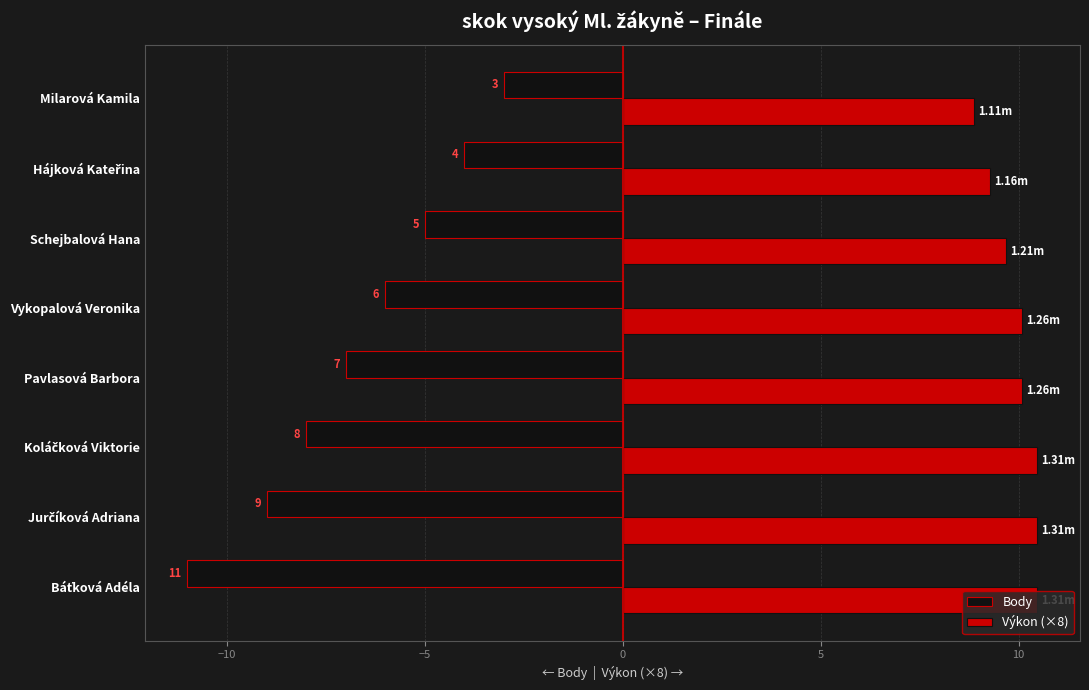

What are all the series names shown in the legend?

Body, Výkon (×8)